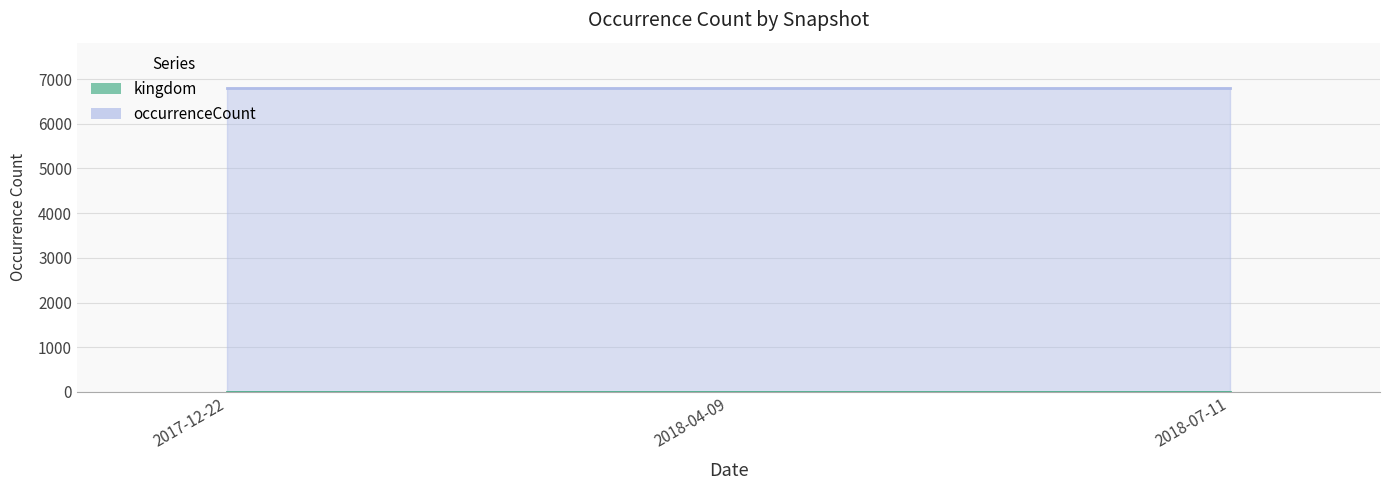

List the series in order of their overall mean, lowest first.

kingdom, occurrenceCount